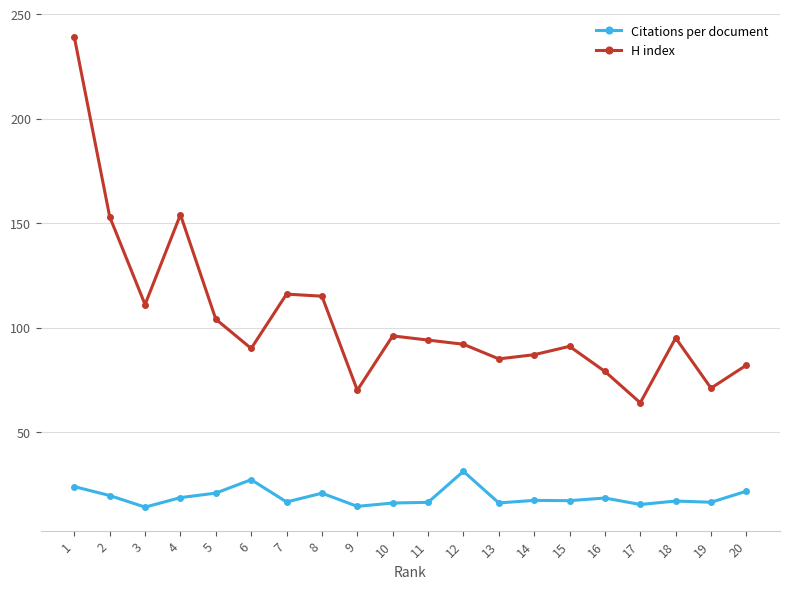

Is the value of H index at 12 greater than the value of Citations per document at 13?

Yes